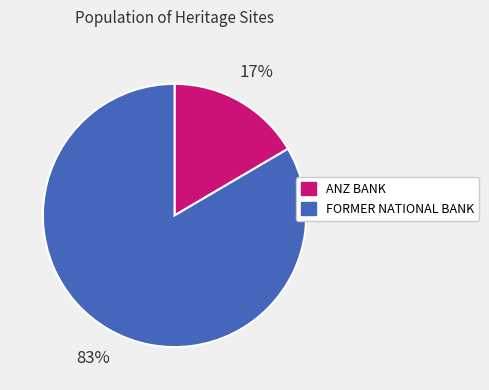

Combined, do ANZ BANK and FORMER NATIONAL BANK account for over 50%?

Yes